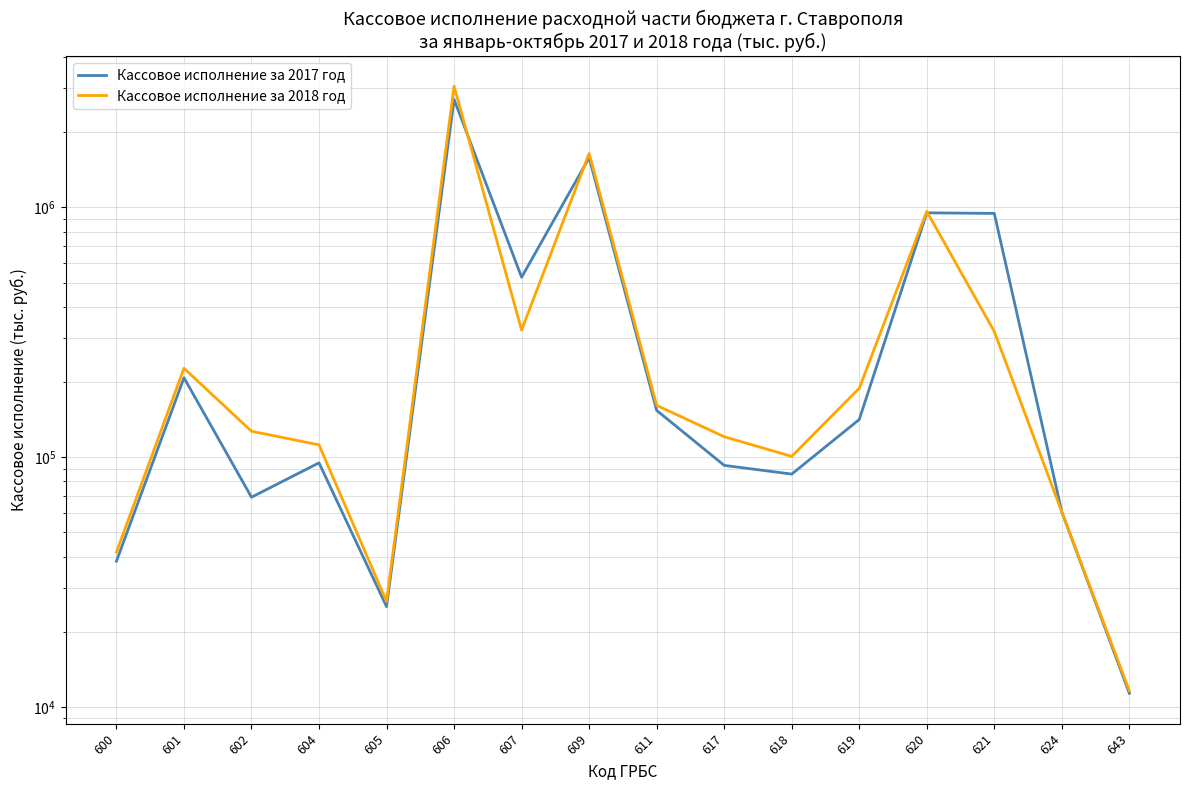

Reading left to right, what are all the values shown in this chart?

Кассовое исполнение за 2017 год: 600=38310	601=207841	602=69115	604=94873	605=25210	606=2704190	607=524814	609=1579866	611=153880	617=92678	618=85524	619=141430	620=950317	621=945515	624=60334	643=11337
Кассовое исполнение за 2018 год: 600=41636	601=226861	602=126924	604=111992	605=26425	606=3052729	607=322689	609=1642740	611=161168	617=120692	618=100696	619=188633	620=963333	621=318289	624=60279	643=11606